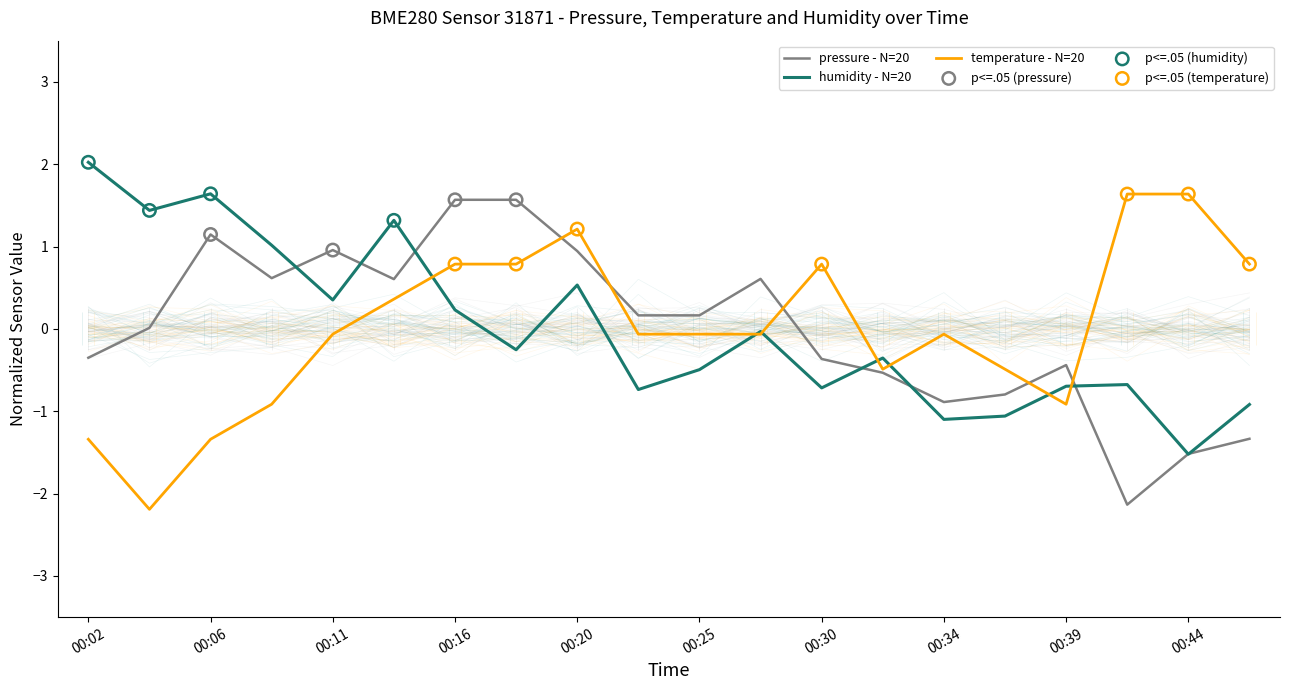

Which series has the largest Y range (max minus min)?

temperature